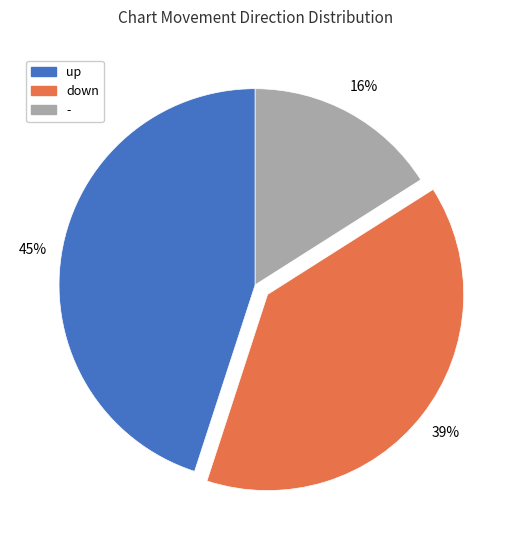

The - slice represents 25% of the pie. True or false?

False